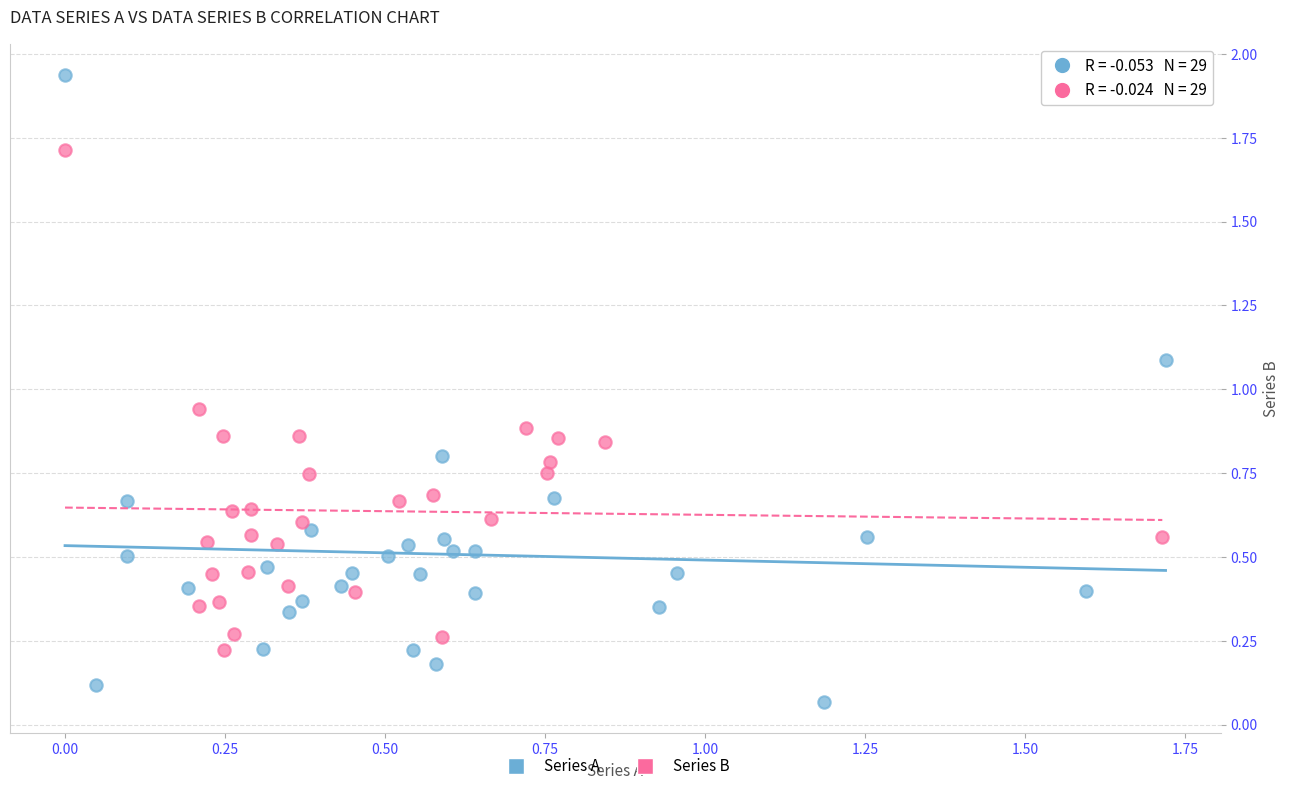

Which series has the largest Y range (max minus min)?

Series A